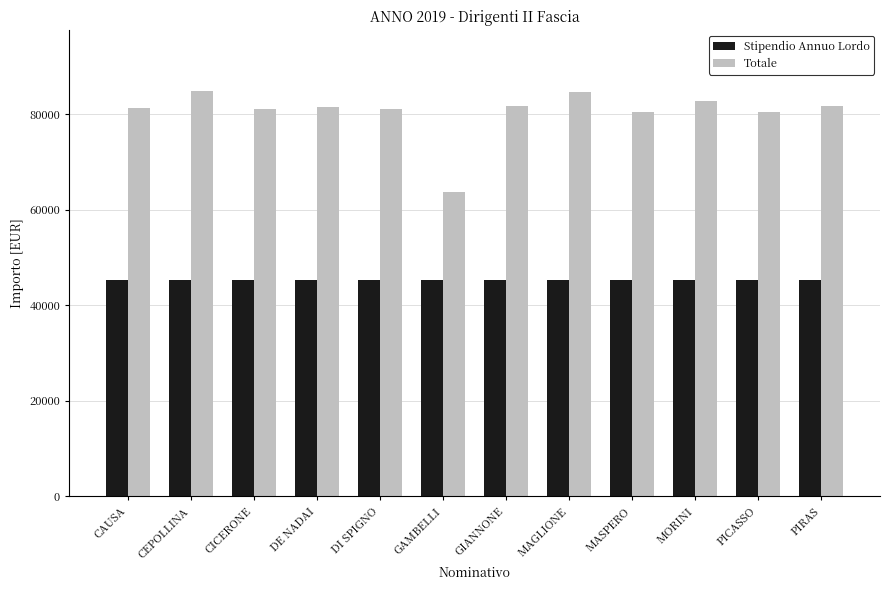

What is the sum of the Stipendio Annuo Lordo values at GIANNONE and GAMBELLI?

90521.5